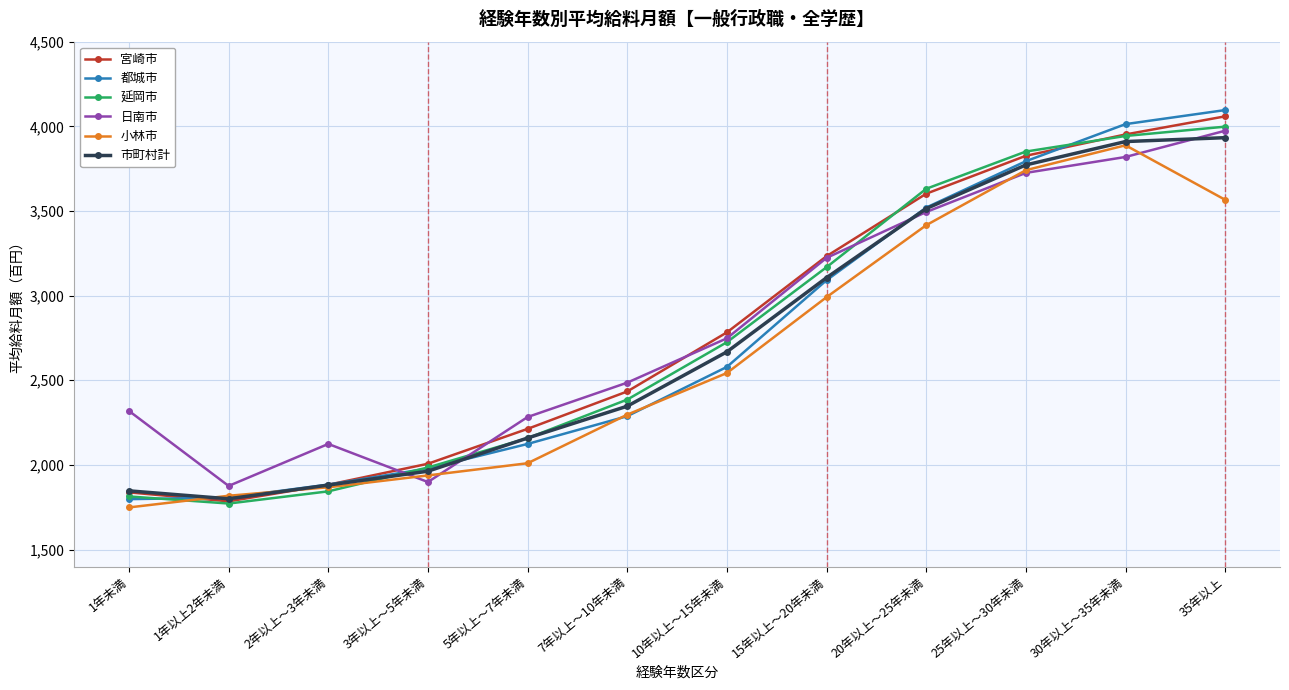

What is the maximum value shown in the chart?

4096